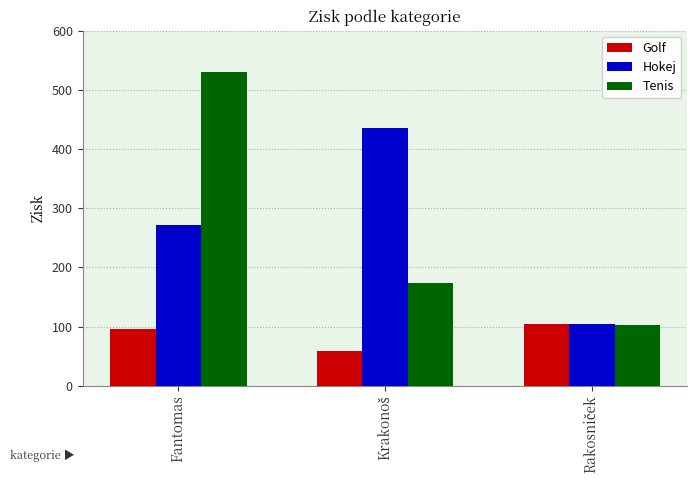

Which series has the widest spread of values?

Tenis